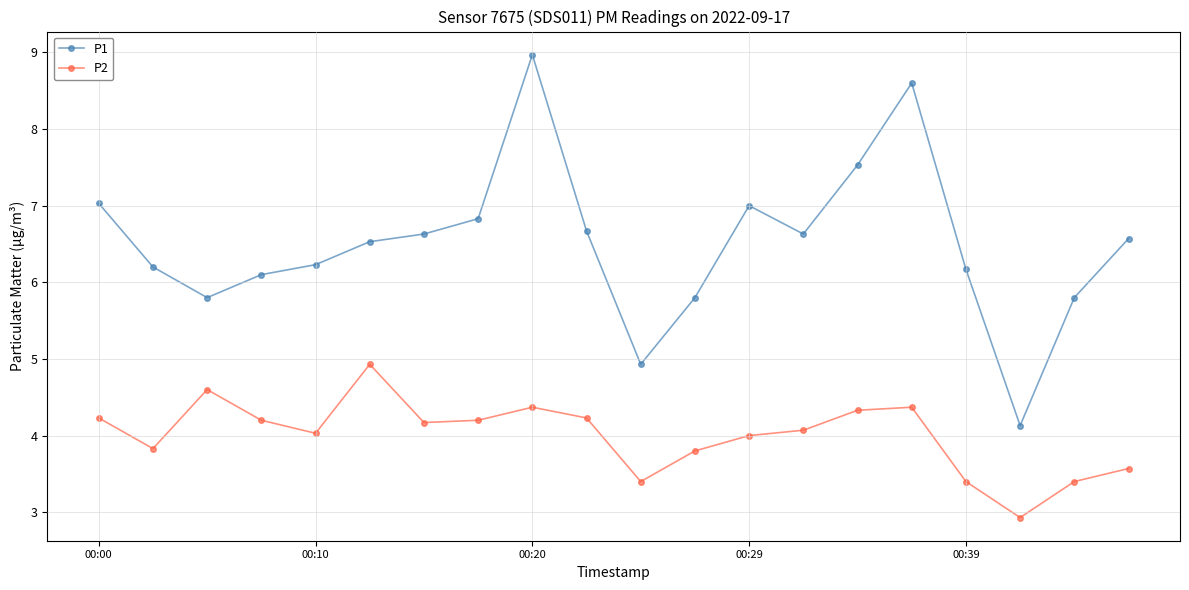

Which series has the largest range (max minus min)?

P1